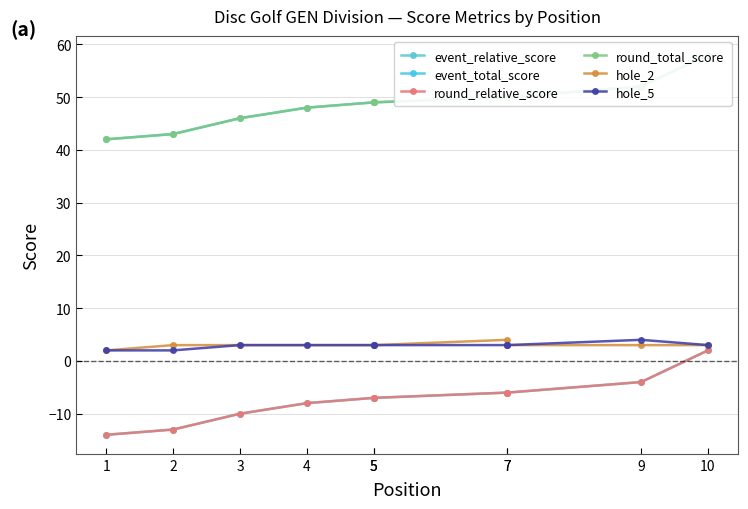

What is the difference between the second highest and minimum values in the event_relative_score series?

10